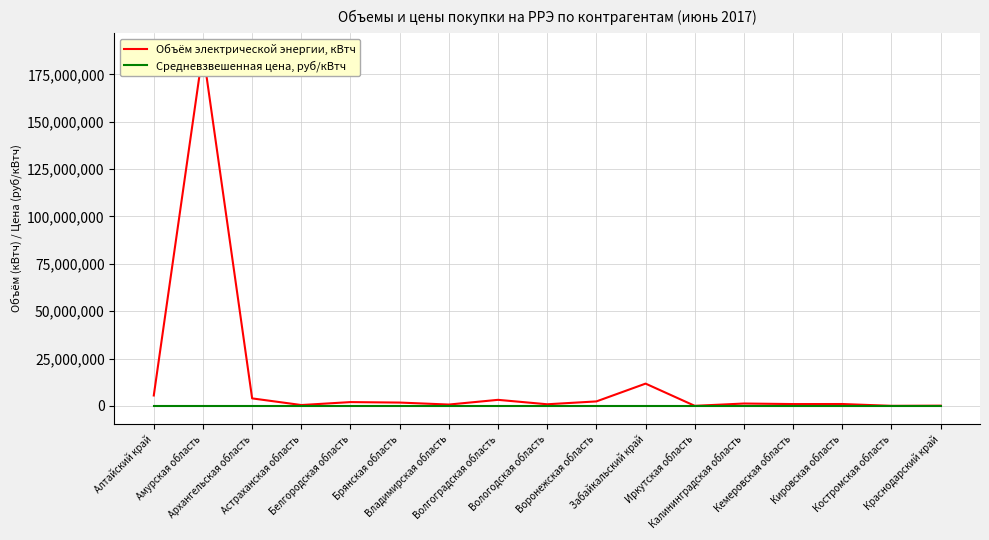

Count the number of categories in the chart.

17